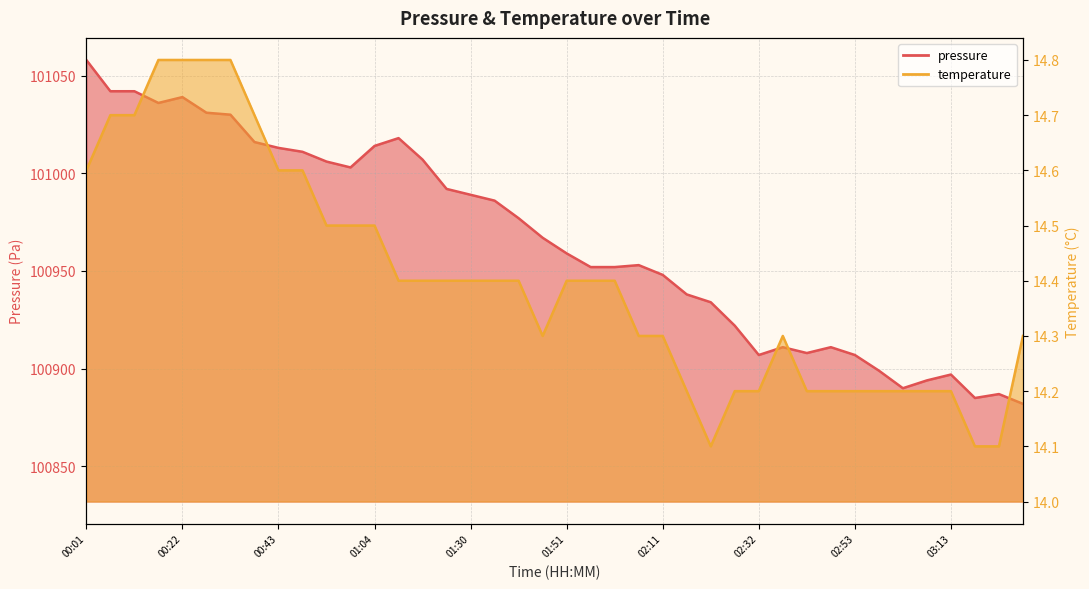

What is the total value across all series at 02:58?

100913.2